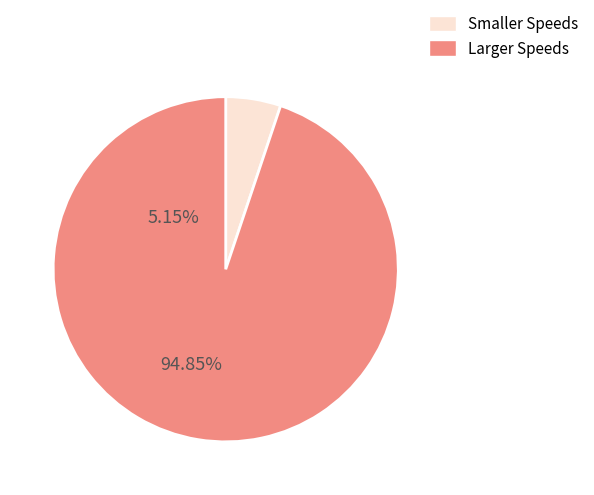

How many segments does this pie chart have?

2